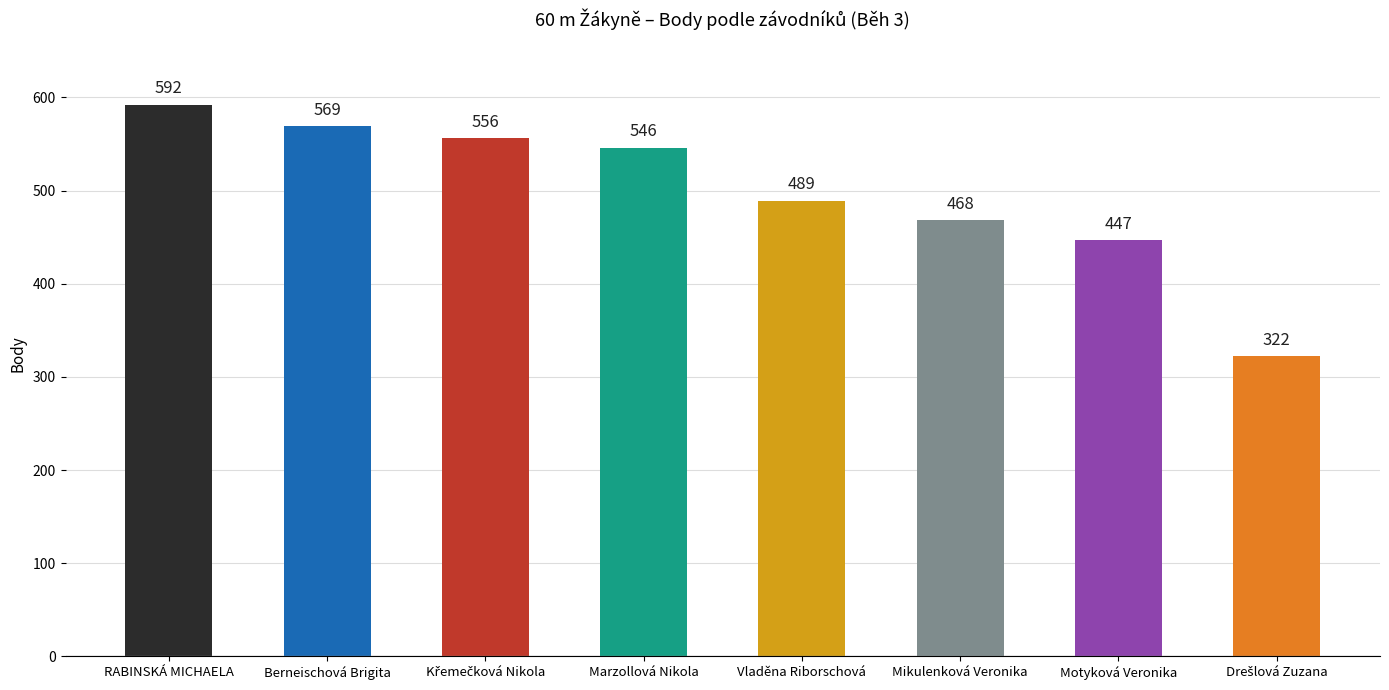

The chart shows a value of 278 at Berneischová Brigita. True or false?

False